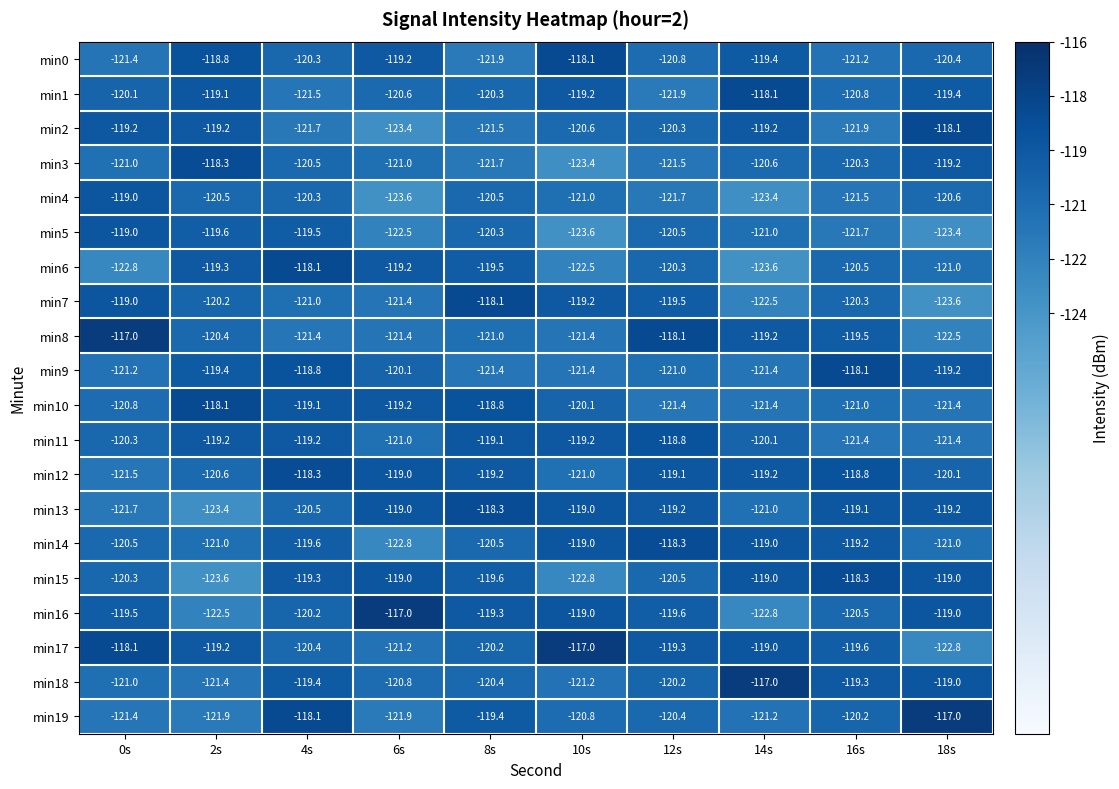

Count the number of data series in this chart.

20